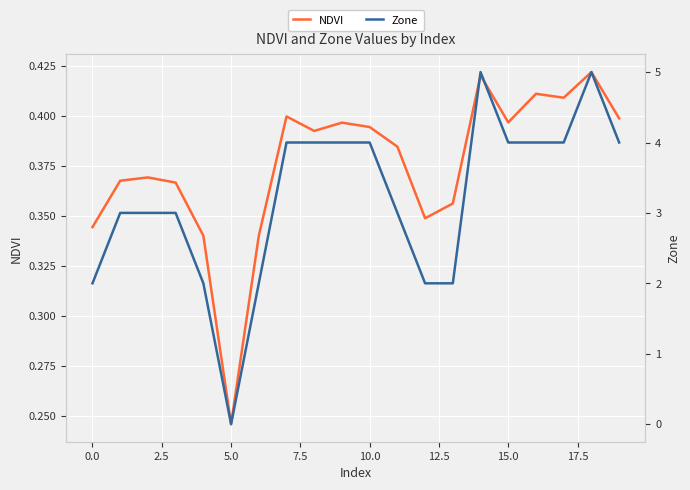

The Zone series shows 3.0 at 11. True or false?

True